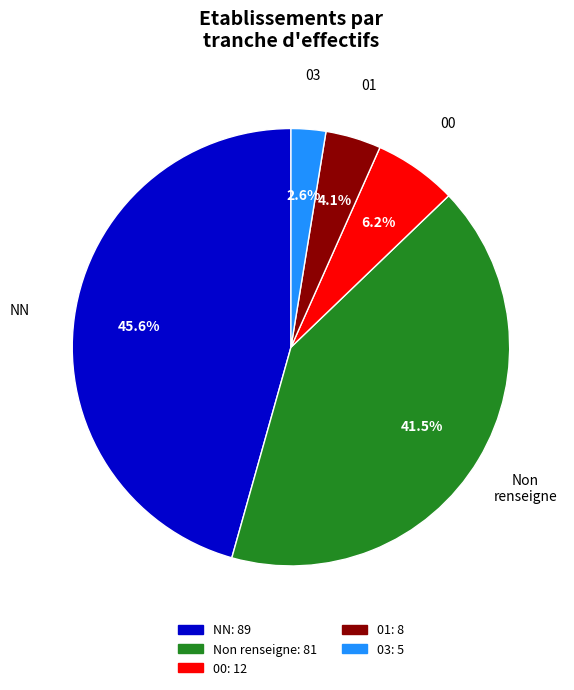

Does any single category account for the majority?

No